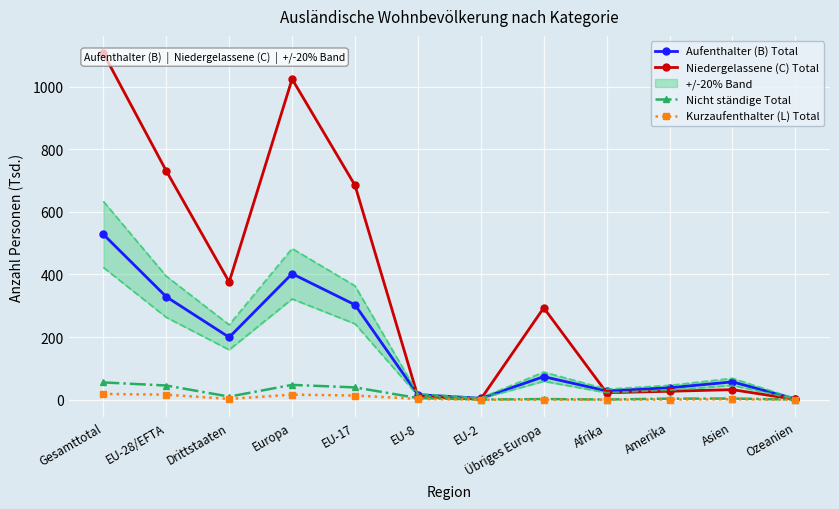

What are all the series names shown in the legend?

Aufenthalter (B) Total, Niedergelassene (C) Total, Nicht ständige Total, Kurzaufenthalter (L) Total